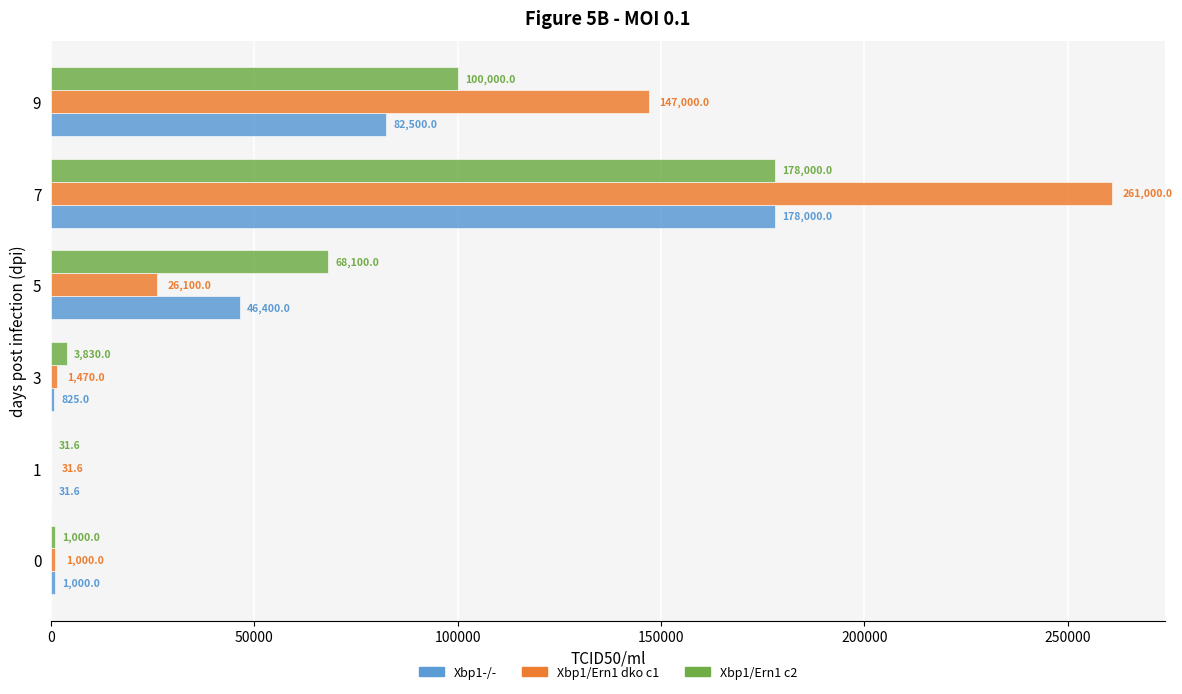

Where is Xbp1/Ern1 dko c1 nearest to the value 130515?

9